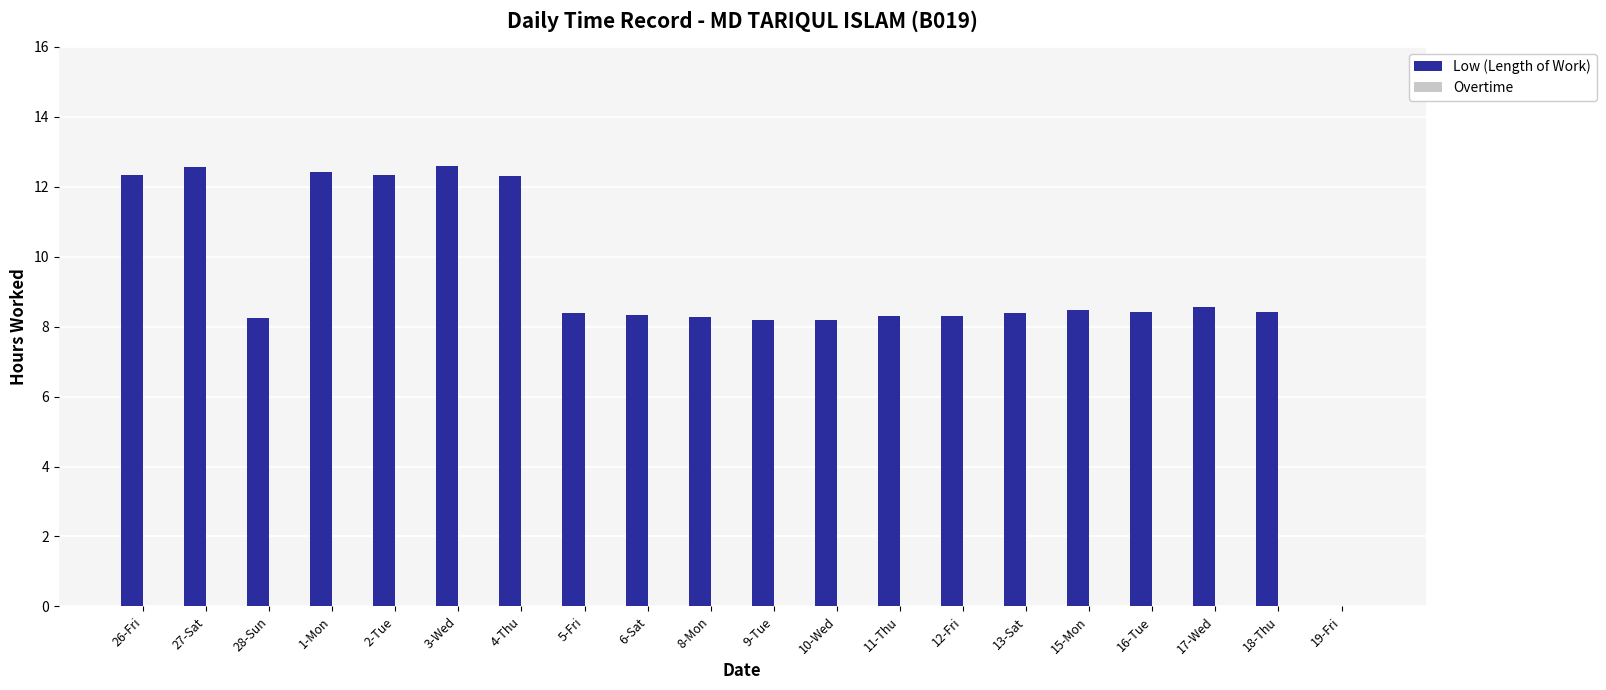

What is the maximum value shown in the chart?

12.6